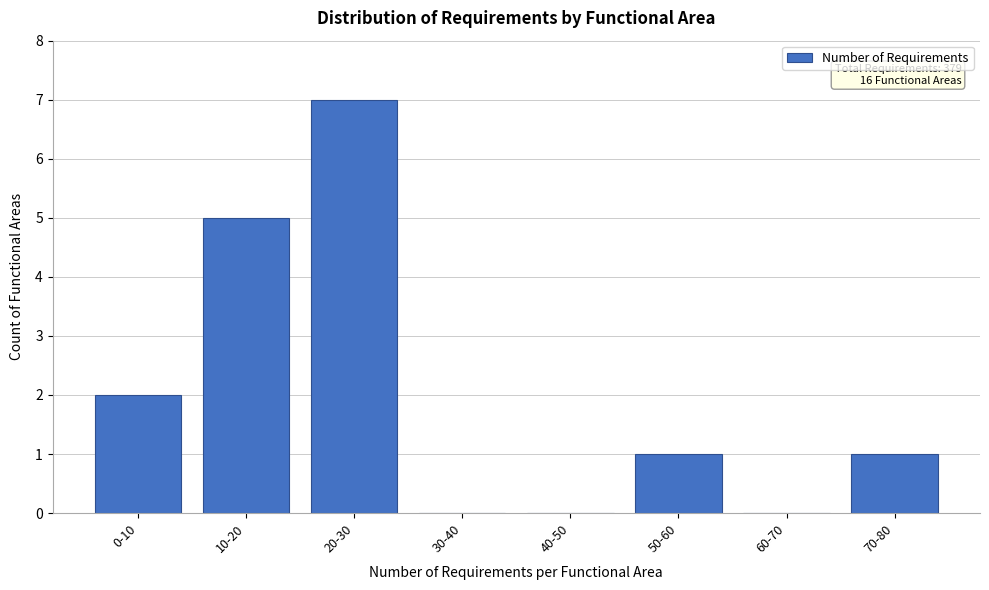

Reading left to right, extract all data points from this chart.

0-10=2	10-20=5	20-30=7	30-40=0	40-50=0	50-60=1	60-70=0	70-80=1